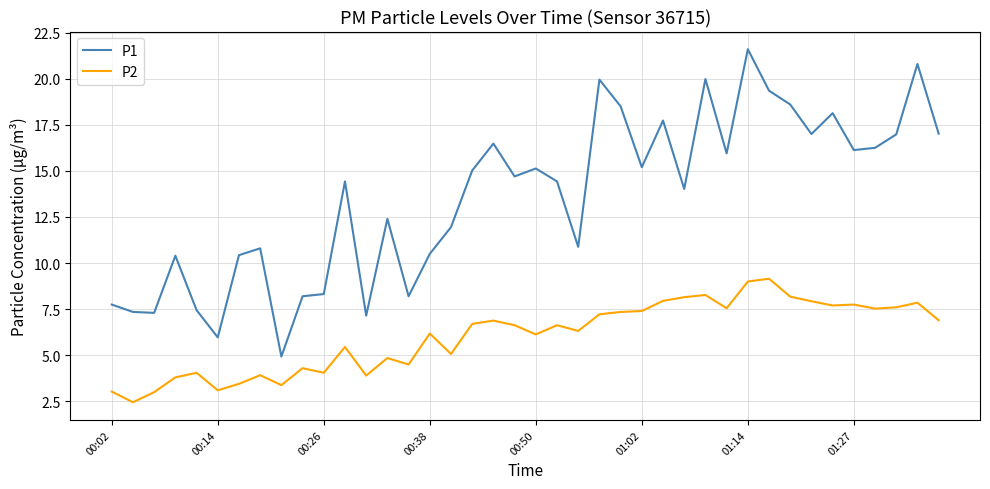

List the series in order of their peak value, highest first.

P1, P2